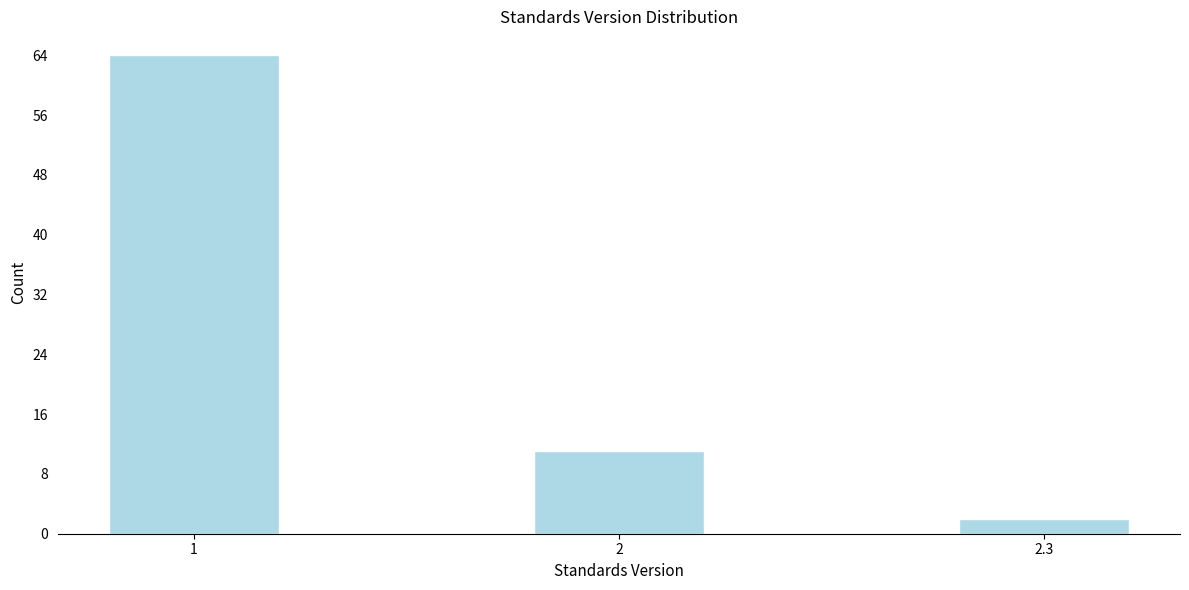

Reading left to right, extract all data points from this chart.

64	11	2